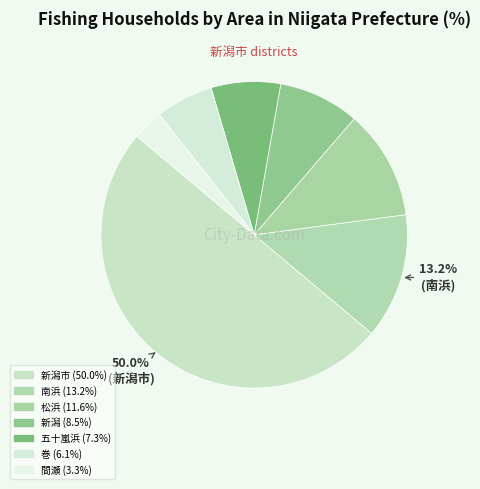

Which slice is the smallest?

間瀬